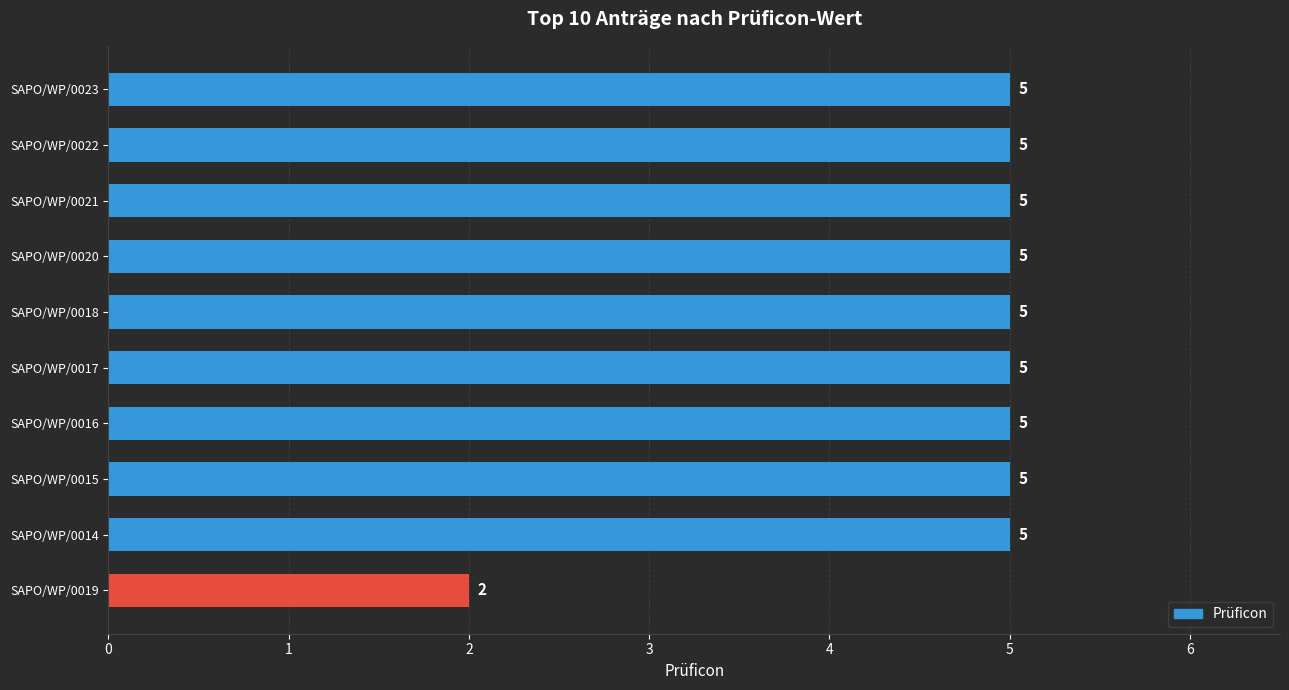

Reading top to bottom, what are all the values shown in this chart?

5	5	5	5	5	5	5	5	5	2